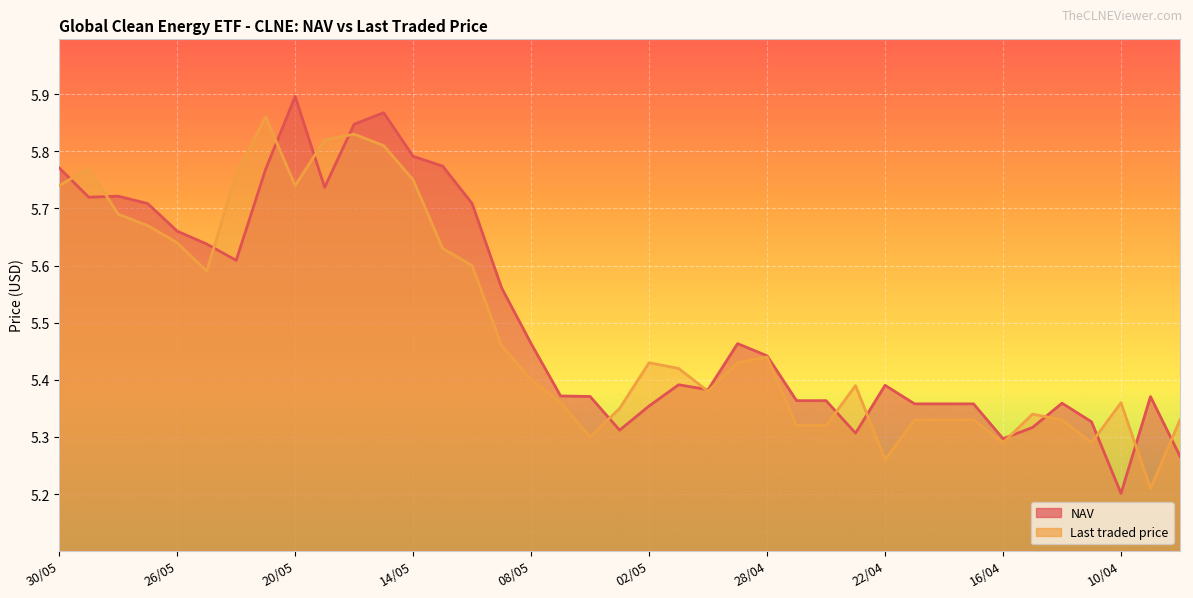

What is the total value across all series at 22/05?

11.4